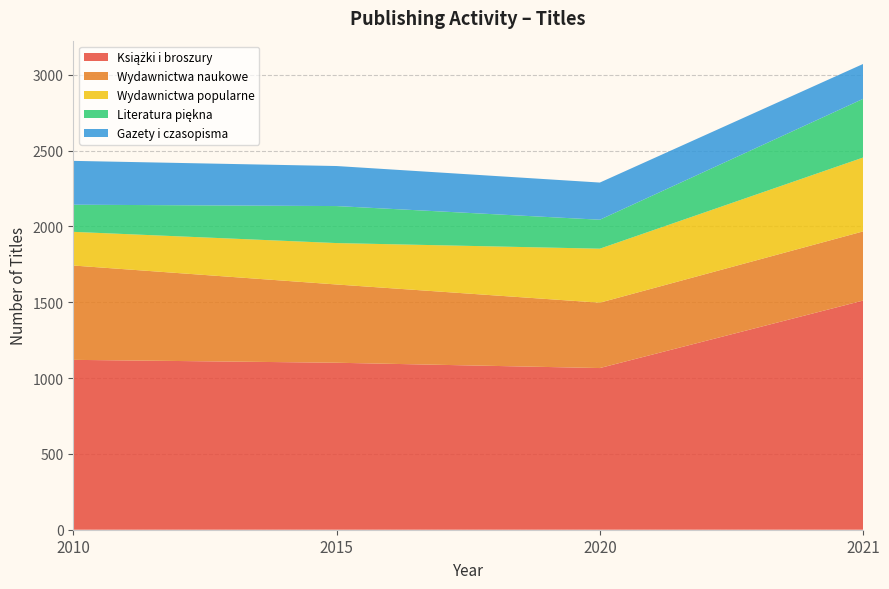

Reading left to right, extract all data points from this chart.

Książki i broszury: 1120	1101	1066	1511
Wydawnictwa naukowe: 622	516	431	456
Wydawnictwa popularne: 222	273	356	487
Literatura piękna: 179	244	191	387
Gazety i czasopisma: 289	264	245	230